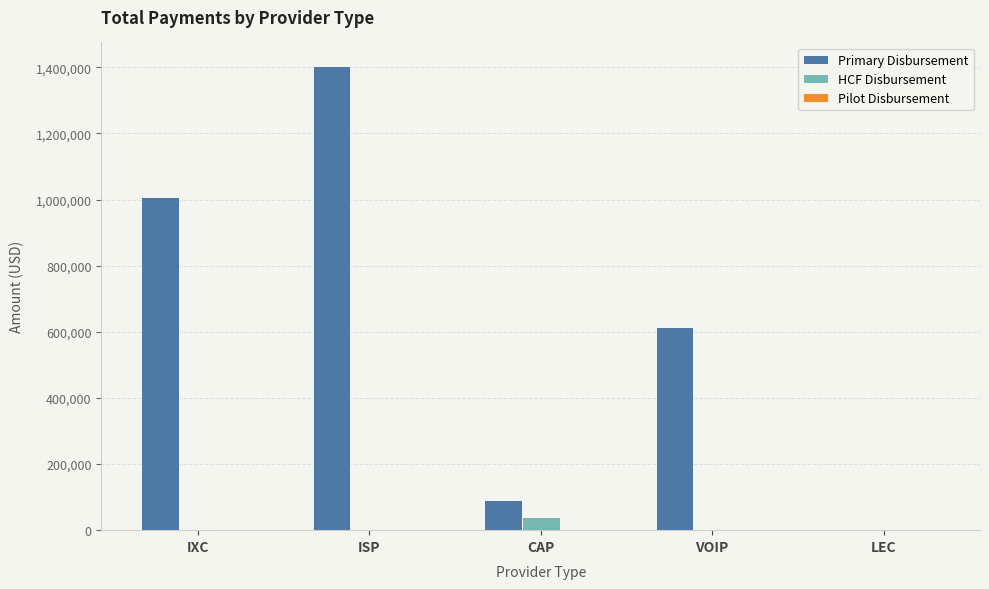

Between ISP and VOIP, which series saw the biggest shift?

Primary Disbursement